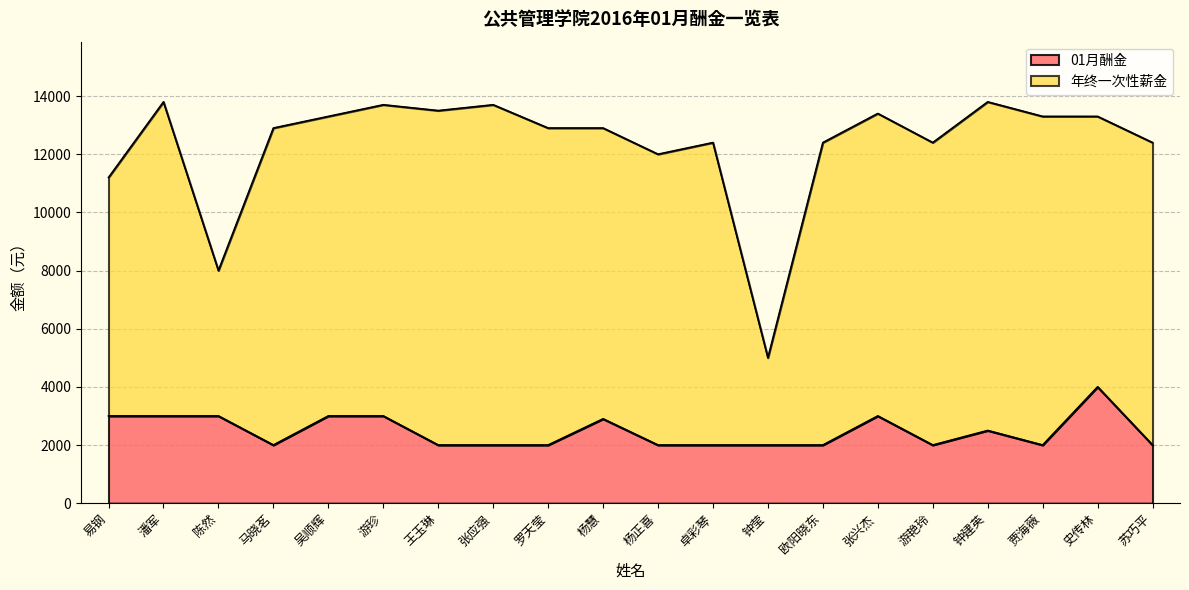

What is the difference between the maximum and second lowest values?

2000